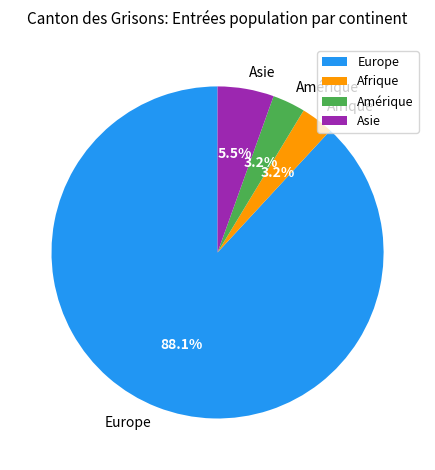

Do Afrique and Amérique together represent more than half of the pie?

No